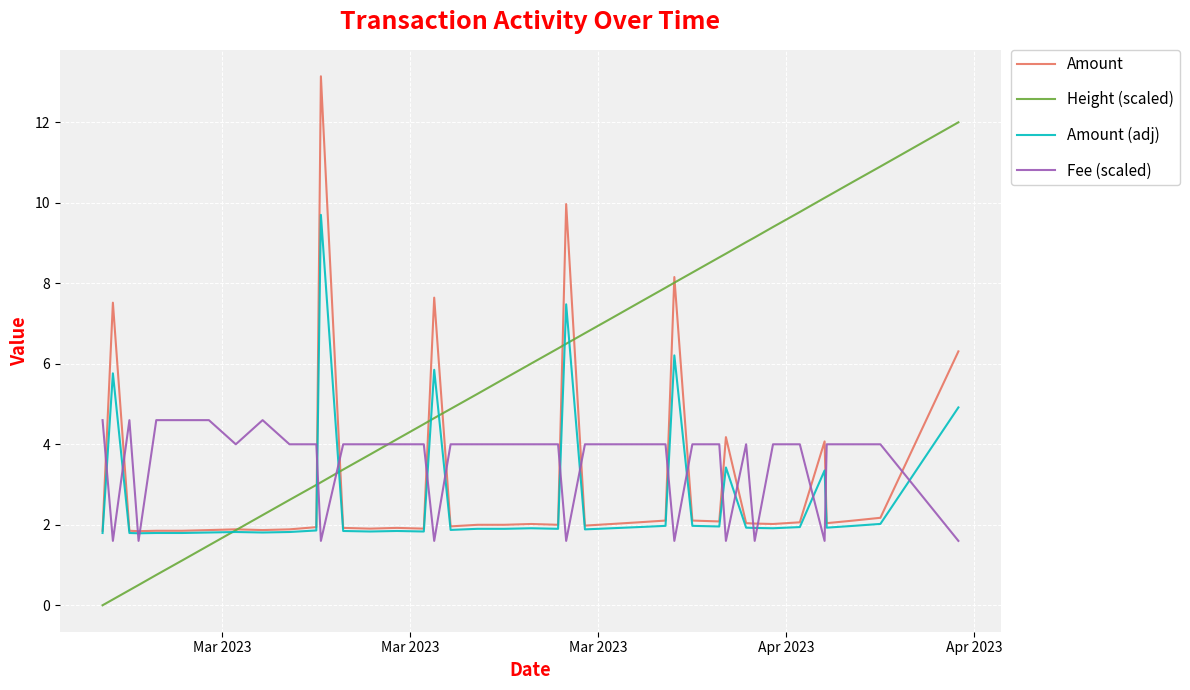

What is the lowest value of the Amount series?

1.8